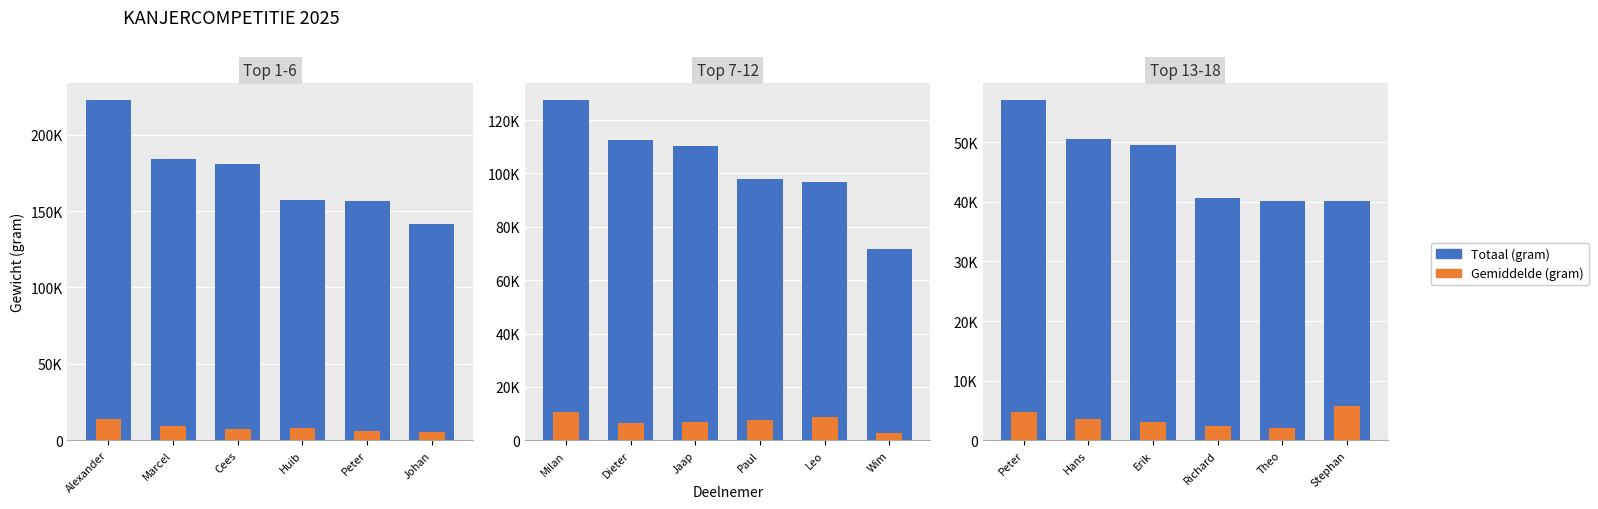

How many bars are there in each group?

2